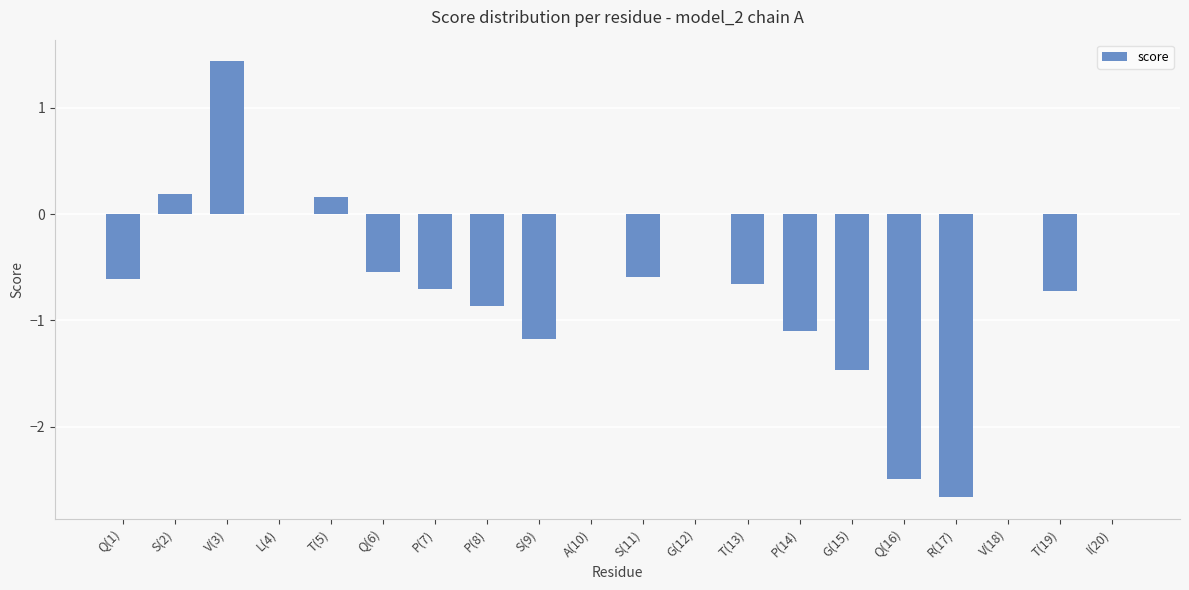

Reading right to left, transcribe all the data shown in this chart.

I(20)=0.0	T(19)=-0.7	V(18)=0.0	R(17)=-2.7	Q(16)=-2.5	G(15)=-1.5	P(14)=-1.1	T(13)=-0.7	G(12)=0.0	S(11)=-0.6	A(10)=0.0	S(9)=-1.2	P(8)=-0.9	P(7)=-0.7	Q(6)=-0.5	T(5)=0.2	L(4)=0.0	V(3)=1.4	S(2)=0.2	Q(1)=-0.6